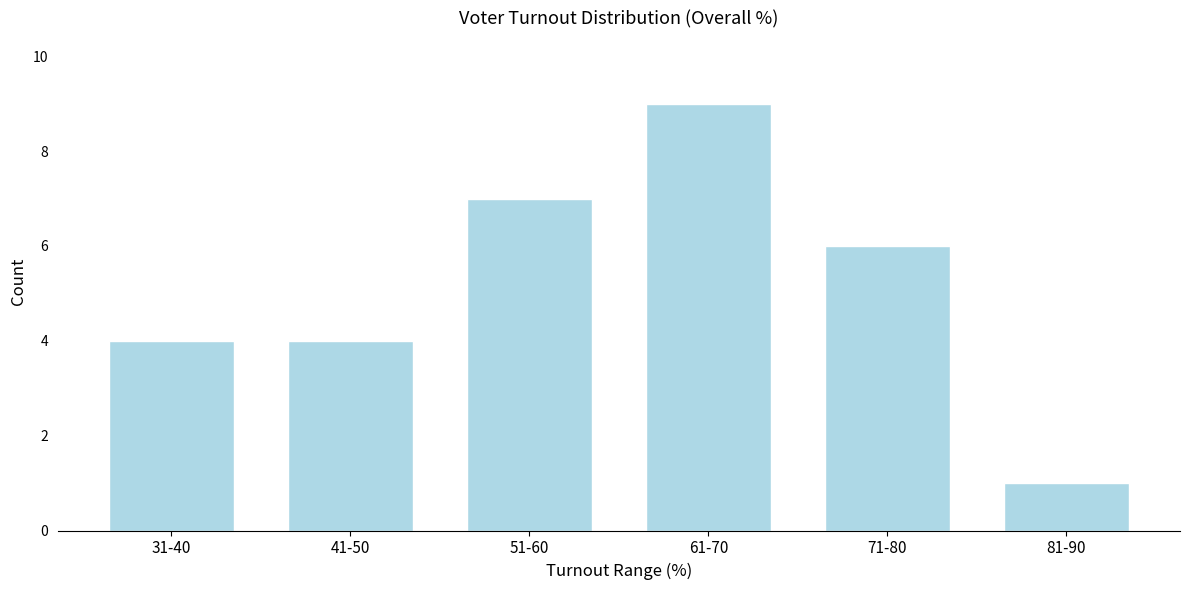

Reading left to right, what are all the values shown in this chart?

4	4	7	9	6	1